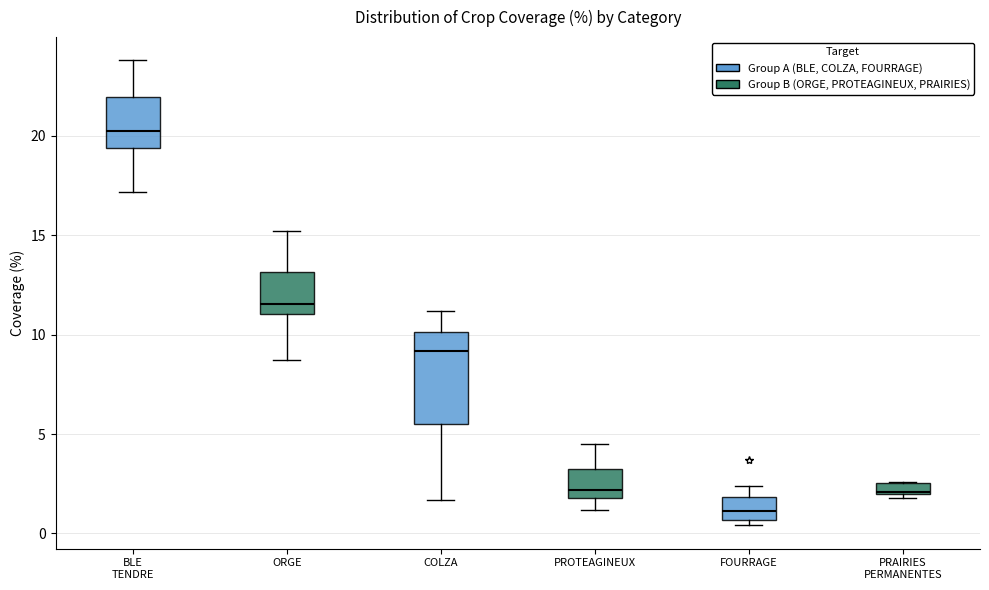

Which box is the tallest, from its lower edge to its upper edge?

COLZA